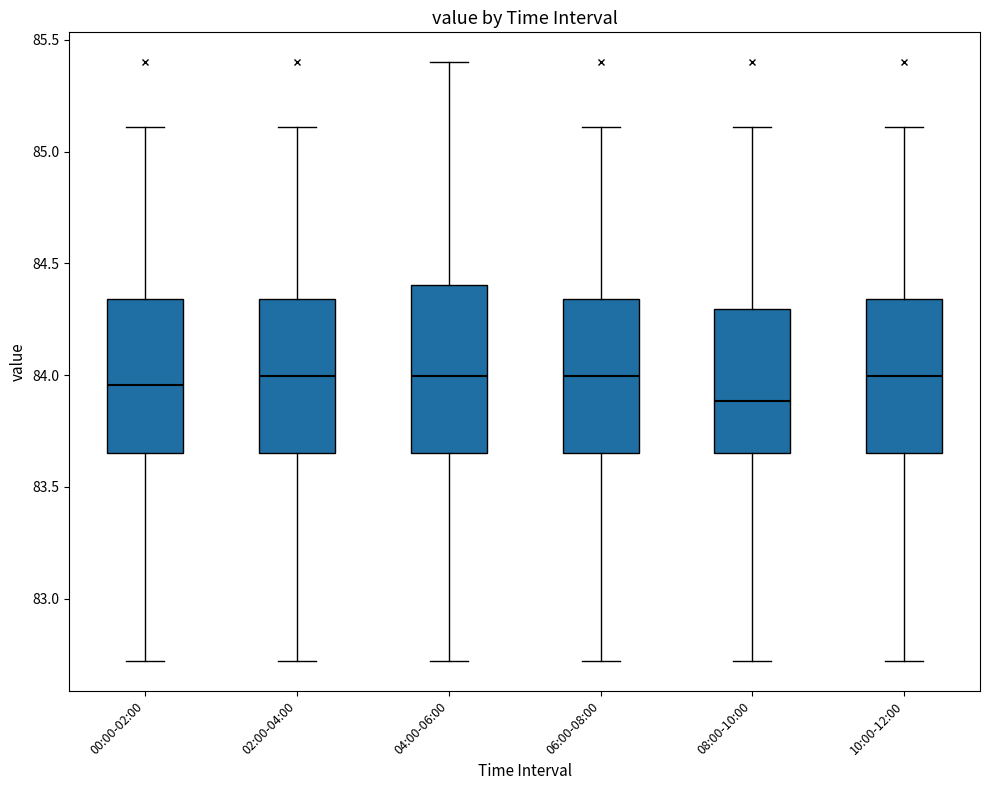

Reading left to right, transcribe this box plot: for each box, give where its median line is, the range the box spans, and where its two whiskers end, as read against the y-axis. The values are not printed on the chart, so give them approximately, as read against the axis.

00:00-02:00: median 83.95, box 83.65 to 84.35, whiskers 82.70 to 85.10
02:00-04:00: median 84.00, box 83.65 to 84.35, whiskers 82.70 to 85.10
04:00-06:00: median 84.00, box 83.65 to 84.40, whiskers 82.70 to 85.40
06:00-08:00: median 84.00, box 83.65 to 84.35, whiskers 82.70 to 85.10
08:00-10:00: median 83.90, box 83.65 to 84.30, whiskers 82.70 to 85.10
10:00-12:00: median 84.00, box 83.65 to 84.35, whiskers 82.70 to 85.10